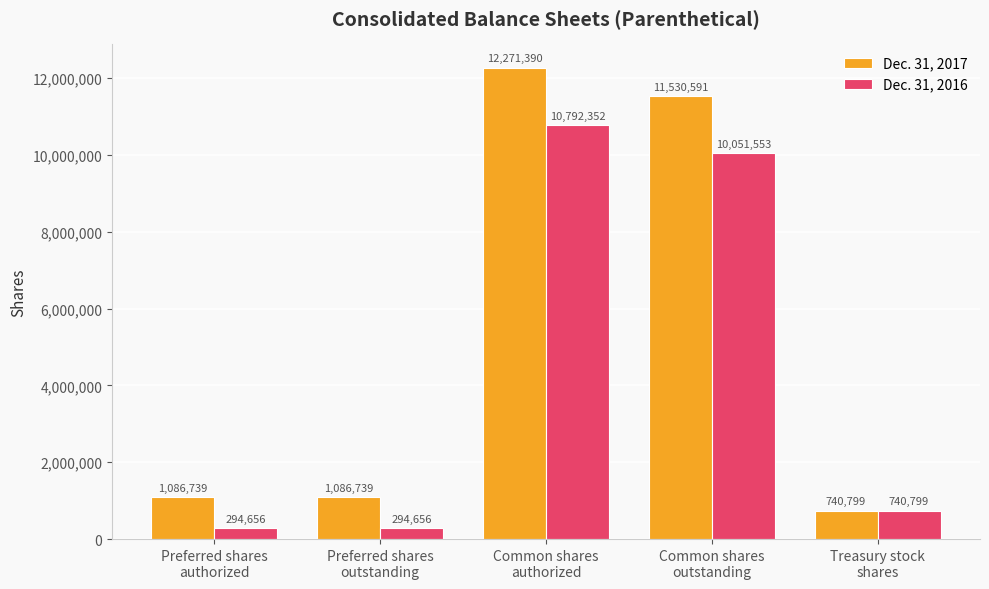

Are the bars horizontal?

No